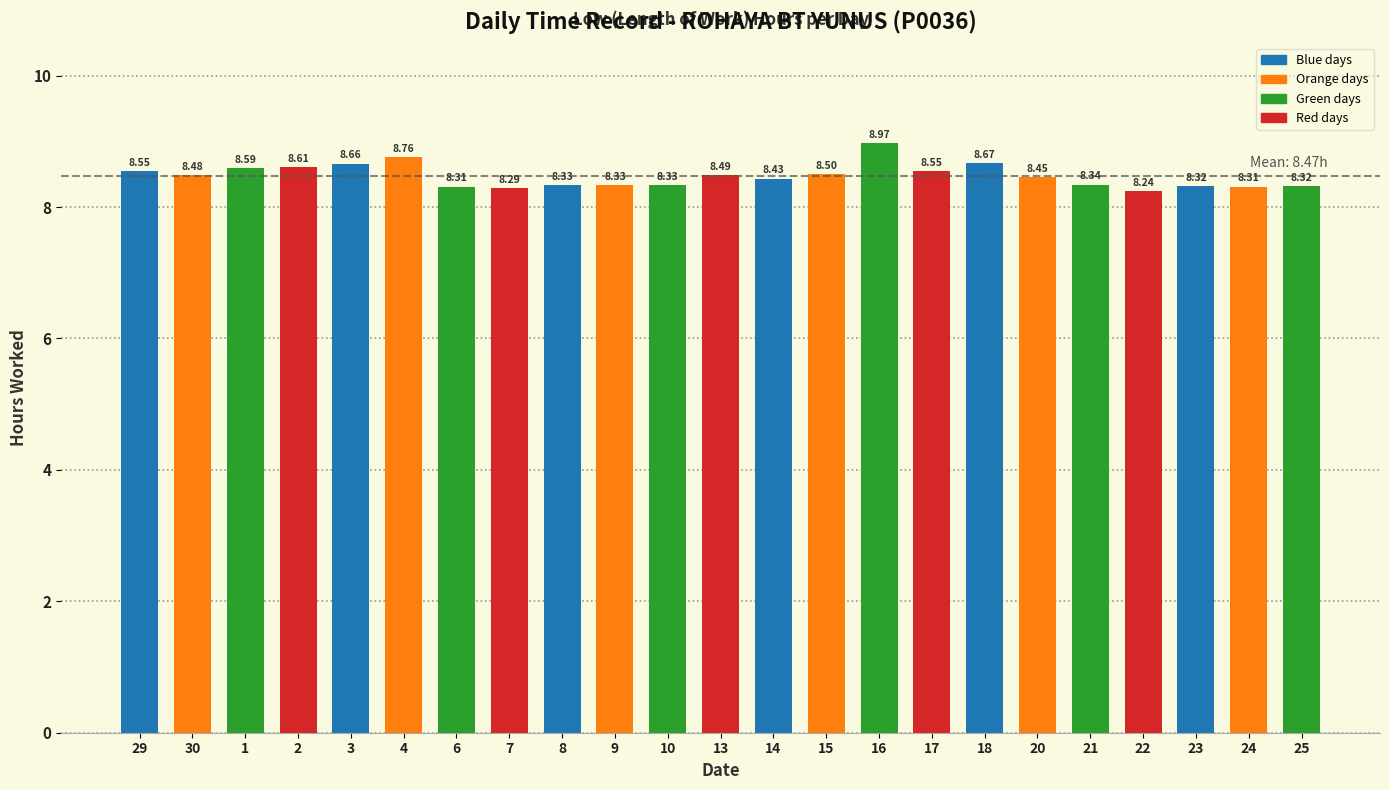

Between 29 and 25, which is larger?

29